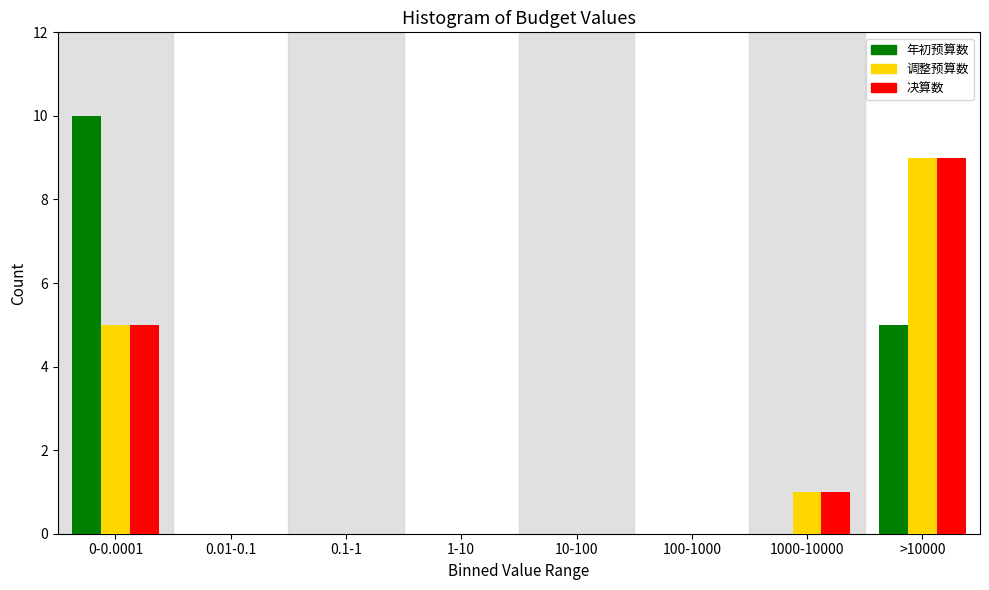

Reading left to right, extract all data points from this chart.

年初预算数: 0-0.0001=10	0.01-0.1=0	0.1-1=0	1-10=0	10-100=0	100-1000=0	1000-10000=0	>10000=5
调整预算数: 0-0.0001=5	0.01-0.1=0	0.1-1=0	1-10=0	10-100=0	100-1000=0	1000-10000=1	>10000=9
决算数: 0-0.0001=5	0.01-0.1=0	0.1-1=0	1-10=0	10-100=0	100-1000=0	1000-10000=1	>10000=9